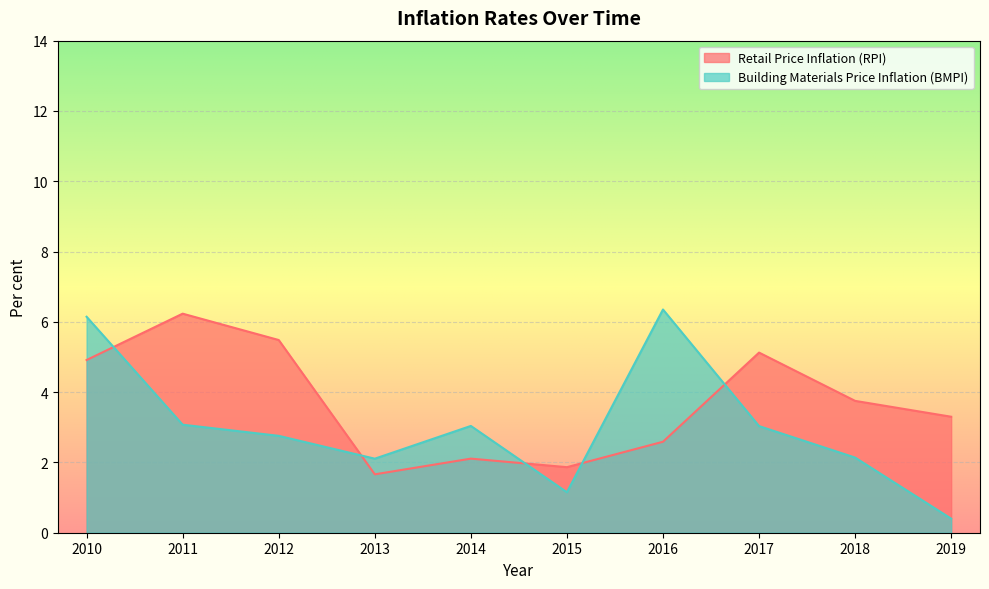

What is the spread (max minus min) of values at 2017?

2.1